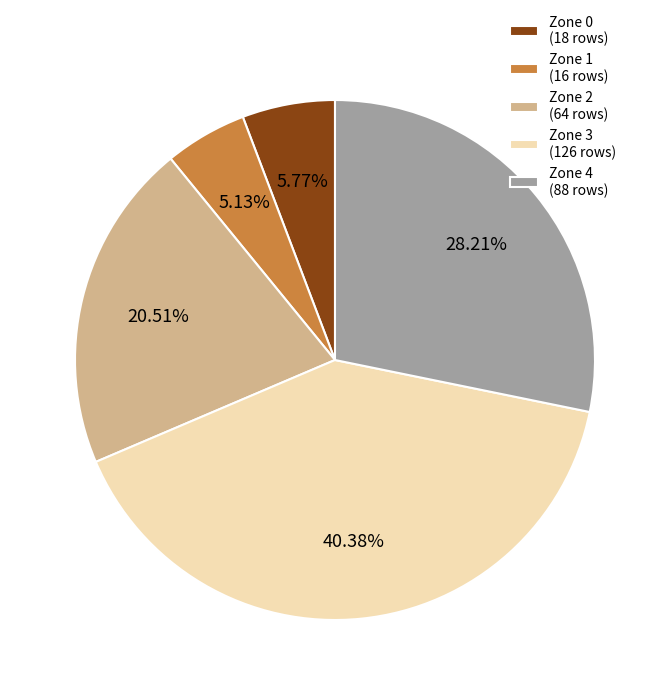

Which category has the smallest portion of the pie?

Zone 1